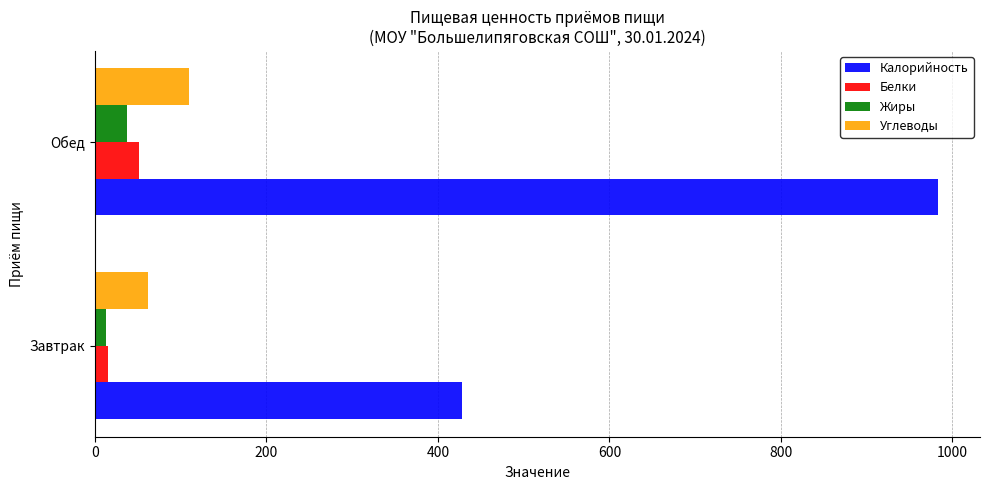

Which series changed the most between Завтрак and Обед?

Калорийность